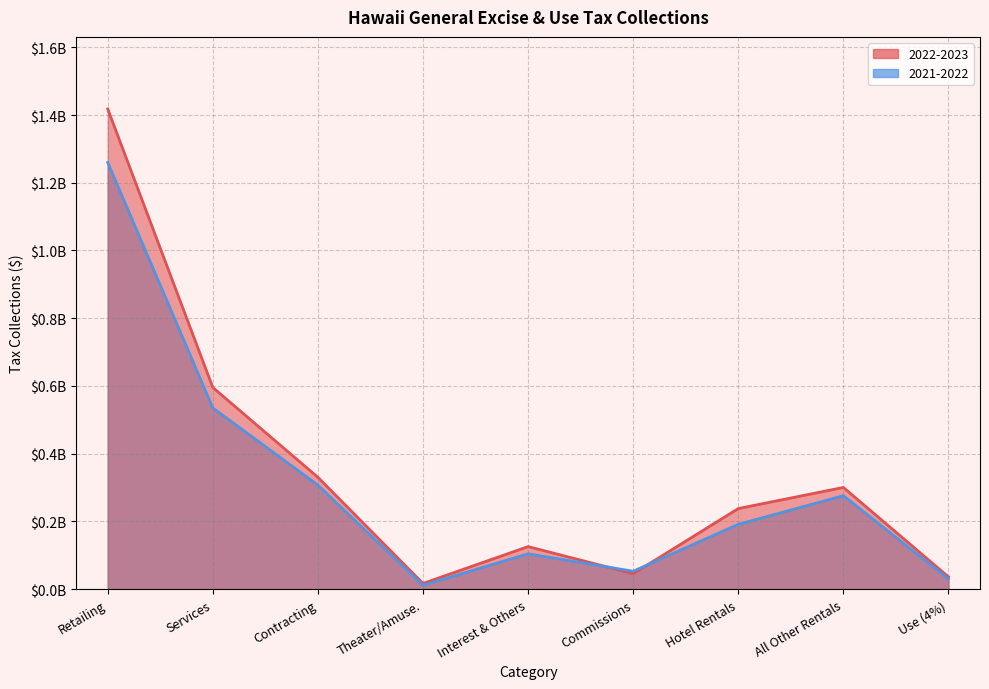

What is the difference between the highest and lowest values at Retailing?

158039389